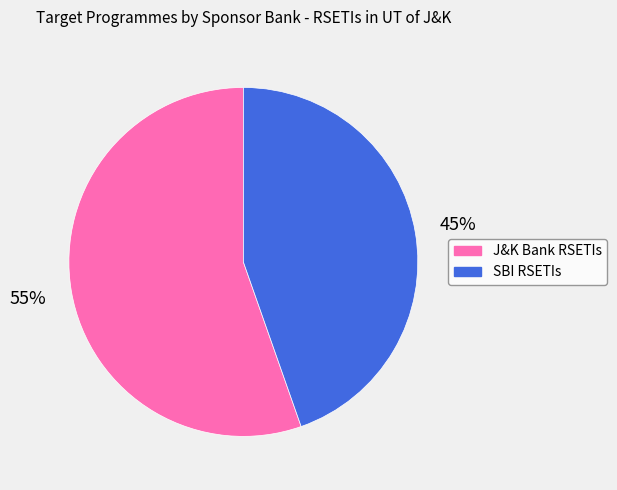

Count the number of slices in the pie.

2